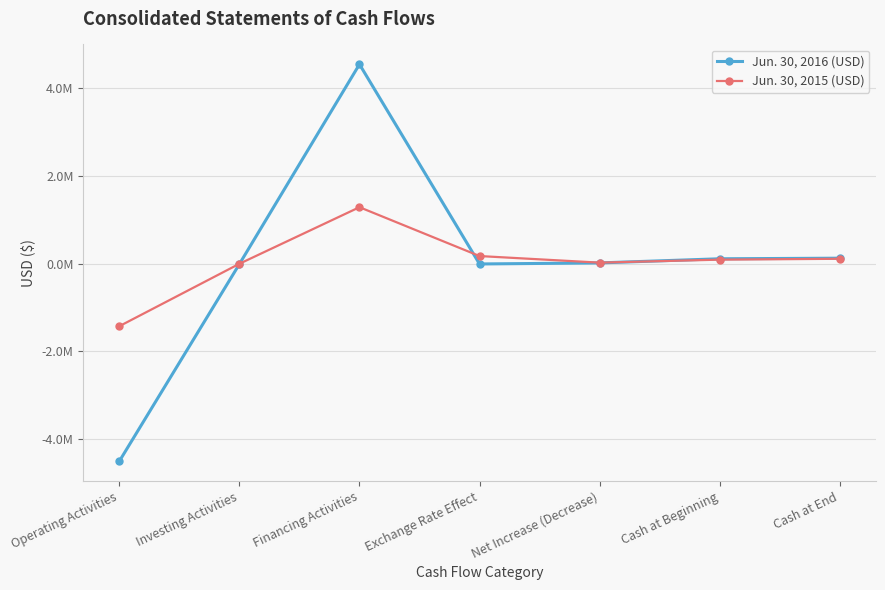

At which category does the chart reach its peak across all series?

Financing Activities